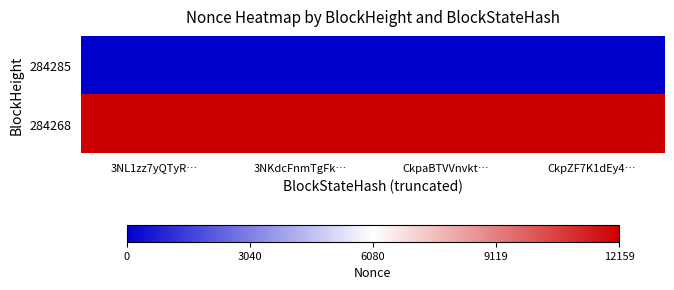

Reading right to left, transcribe all the data shown in this chart.

284285: CkpZF7K1dEy4…=0	CkpaBTVVnvkt…=0	3NKdcFnmTgFk…=0	3NL1zz7yQTyR…=0
284268: CkpZF7K1dEy4…=12159	CkpaBTVVnvkt…=12159	3NKdcFnmTgFk…=12159	3NL1zz7yQTyR…=12159